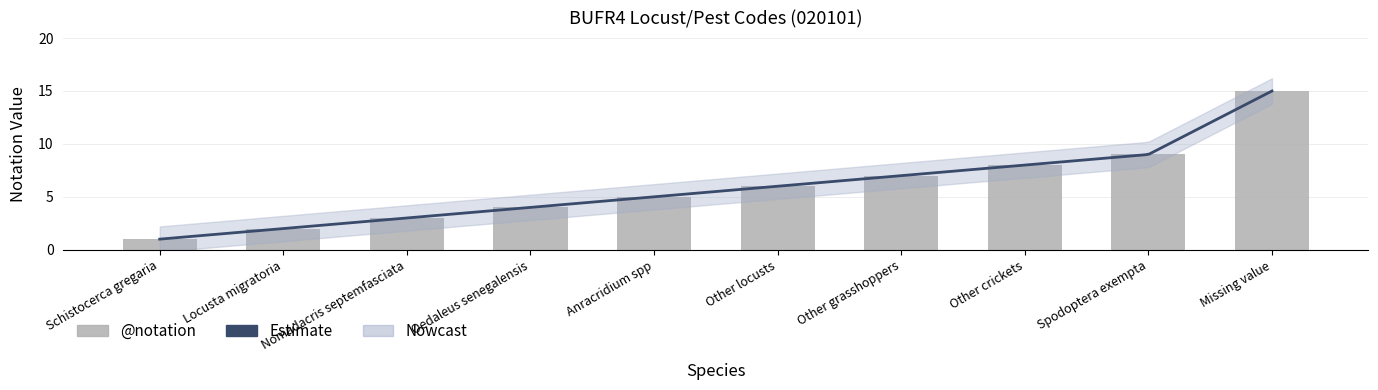

What is the sum of the values at Nomadacris septemfasciata and Anracridium spp?

8